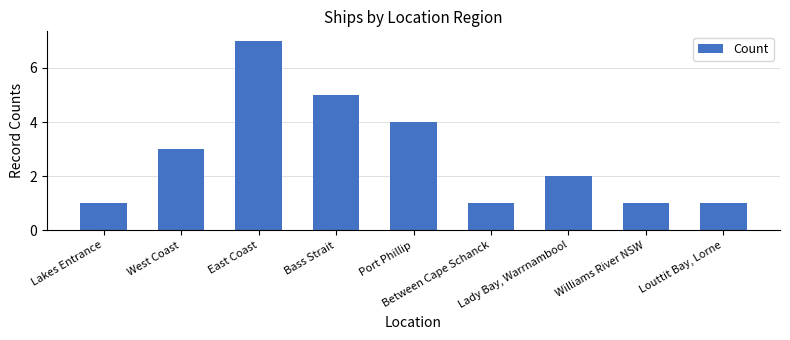

What is the greatest value displayed?

7